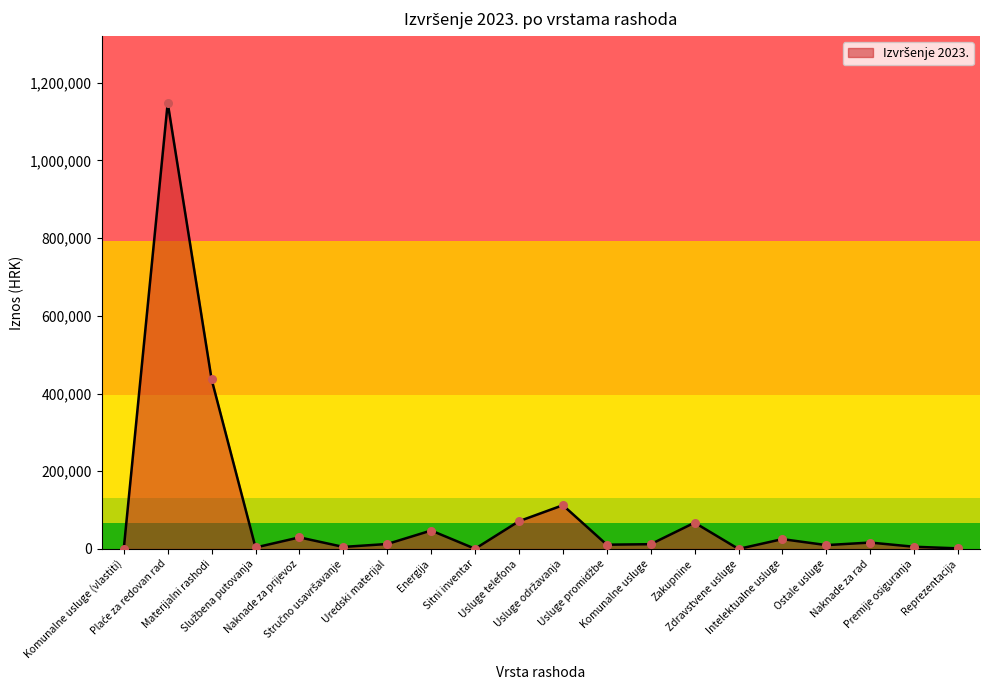

What is the maximum value shown in the chart?

1148221.0